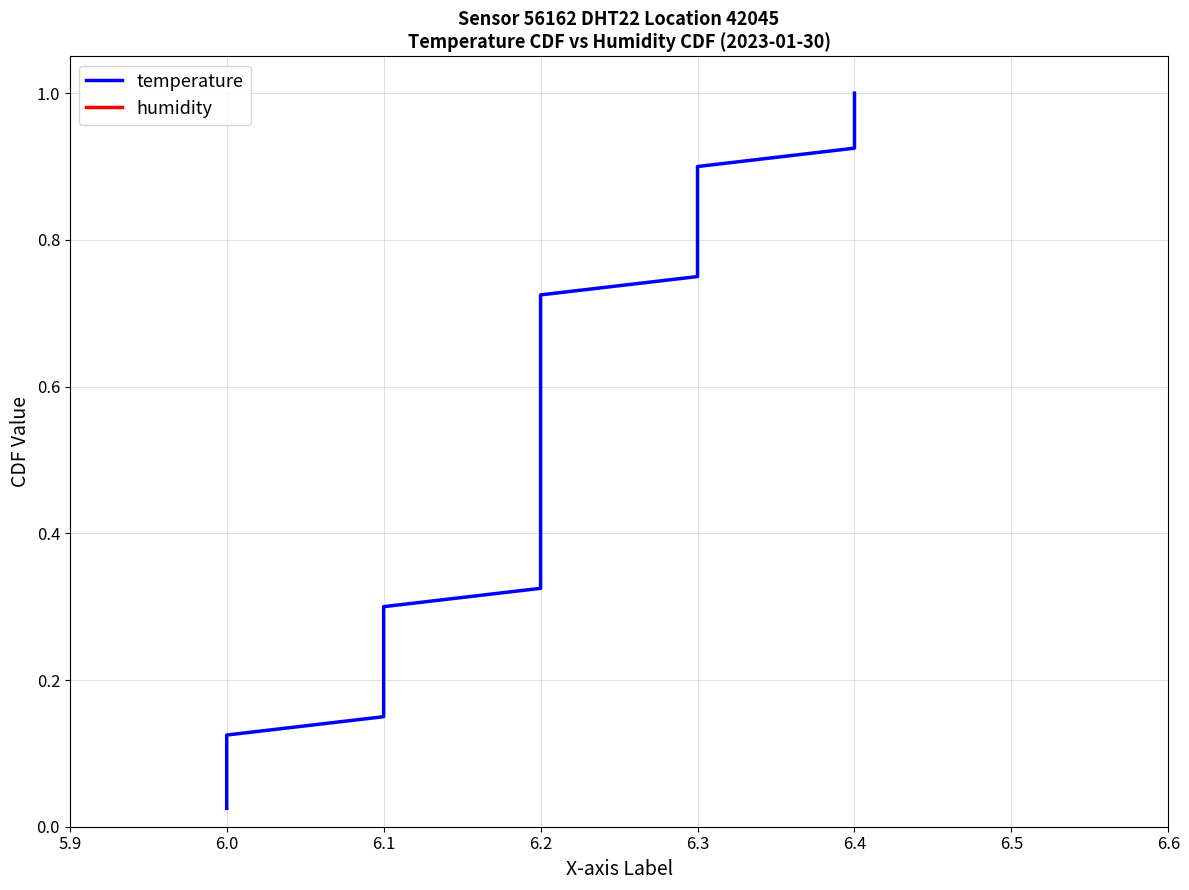

What is the difference between the maximum and minimum values in the humidity series?

1.0